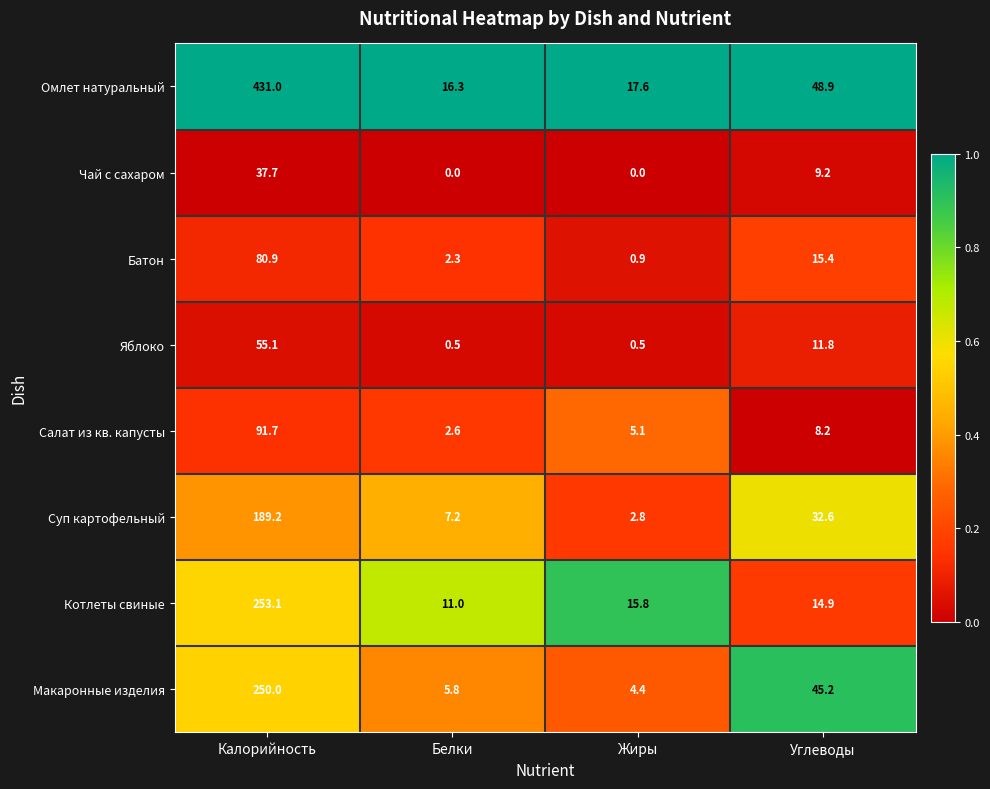

What is the difference between the Котлеты свиные values at Жиры and Белки?

4.8